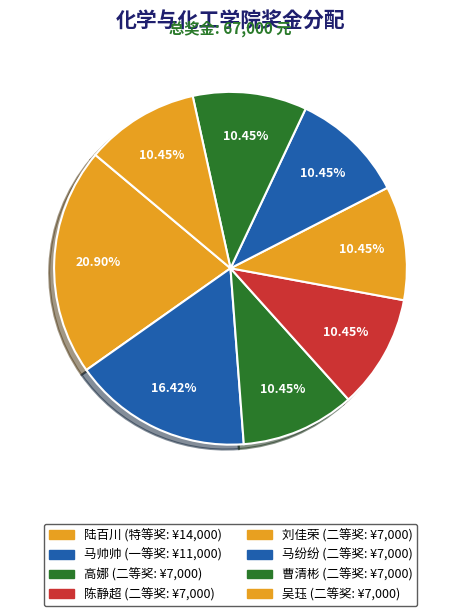

Rank the categories by value from lowest to highest.

高娜
(二等奖), 陈静超
(二等奖), 刘佳荣
(二等奖), 马纷纷
(二等奖), 曹清彬
(二等奖), 吴珏
(二等奖), 马帅帅
(一等奖), 陆百川
(特等奖)